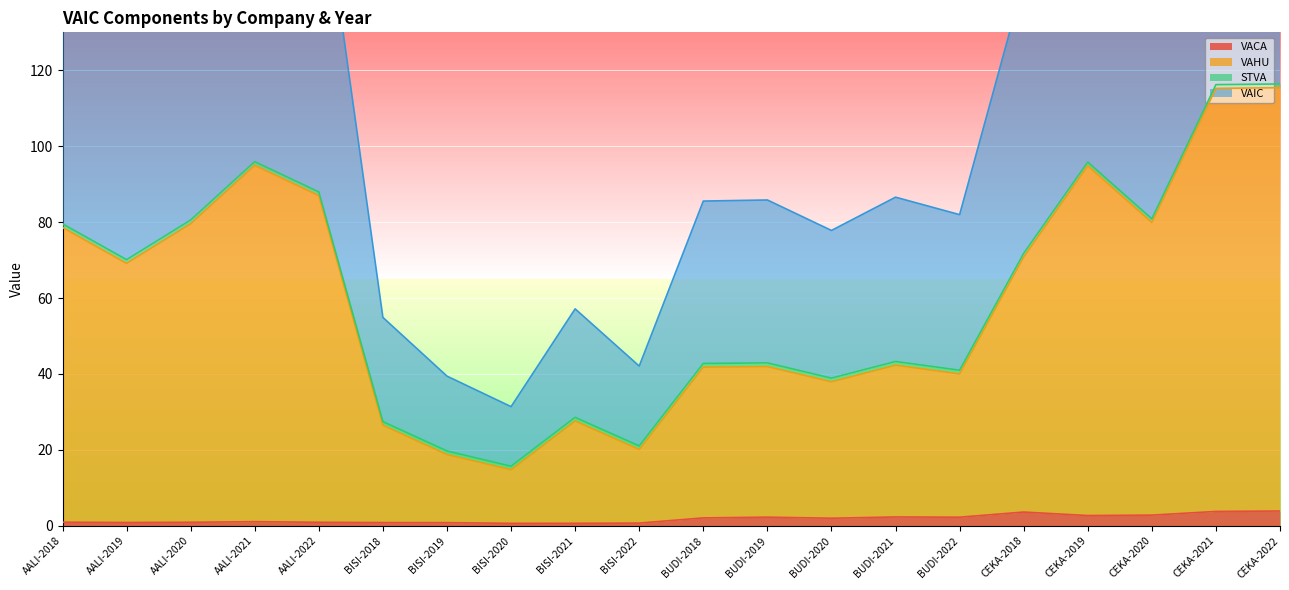

Where is VAHU nearest to the value 65?

AALI-2019